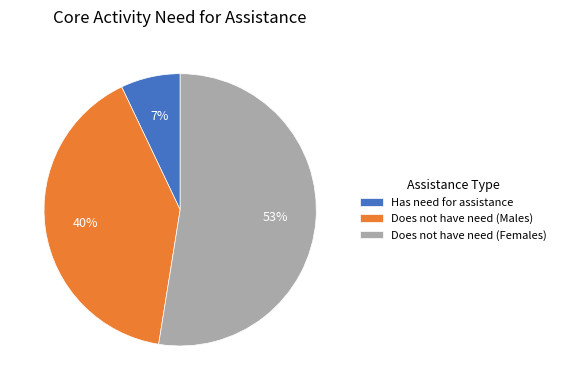

To the nearest percent, what is the difference between the Has need for assistance and Does not have need (Males) slice percentages?

33%